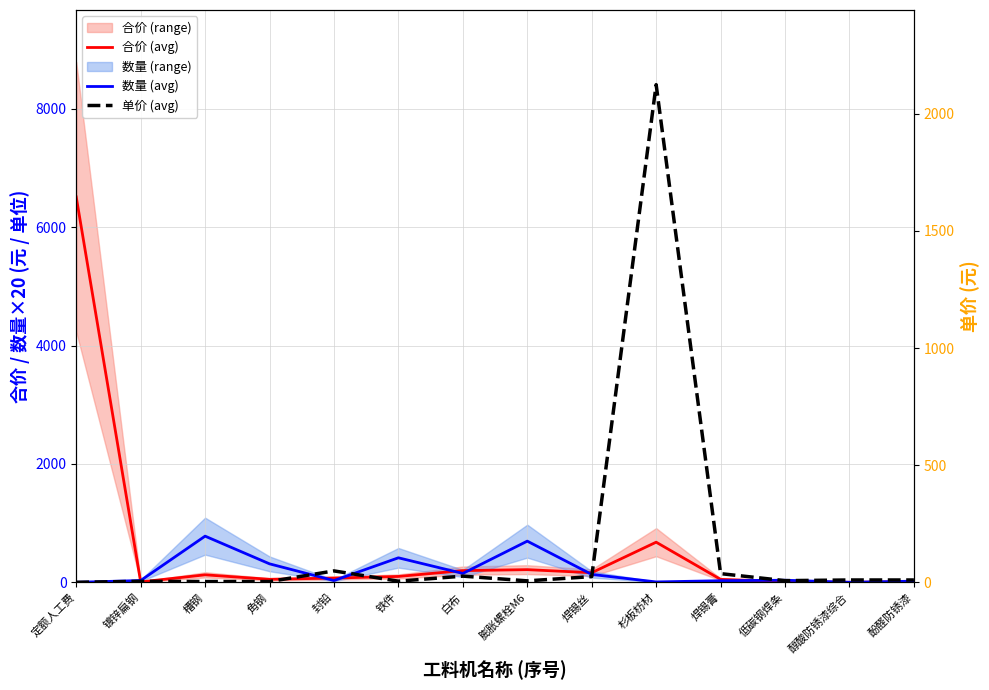

At which category is the sum across all series the highest?

定额人工费